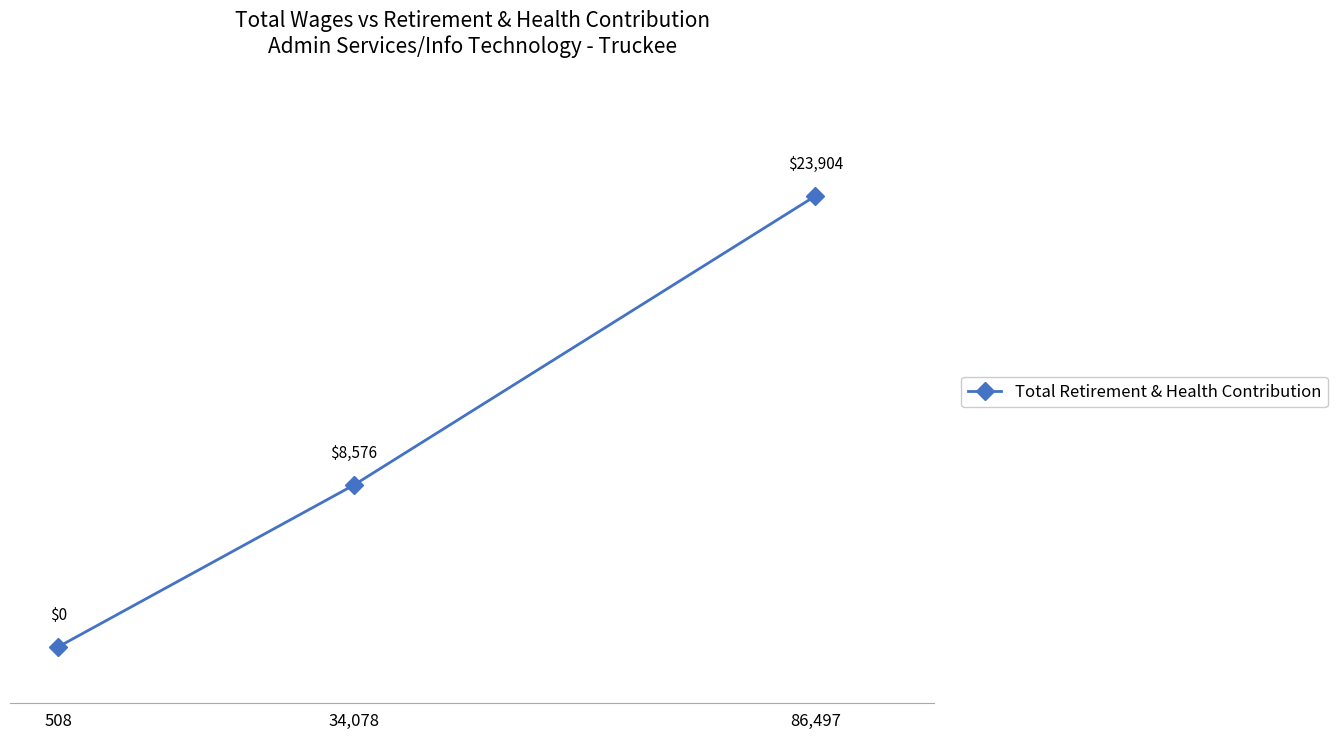

At which category does the chart reach its peak across all series?

86,497